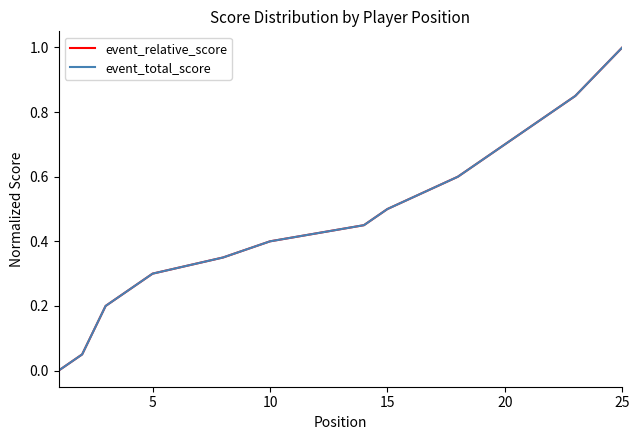

Is it true that event_total_score equals 0.2 at 21?

False